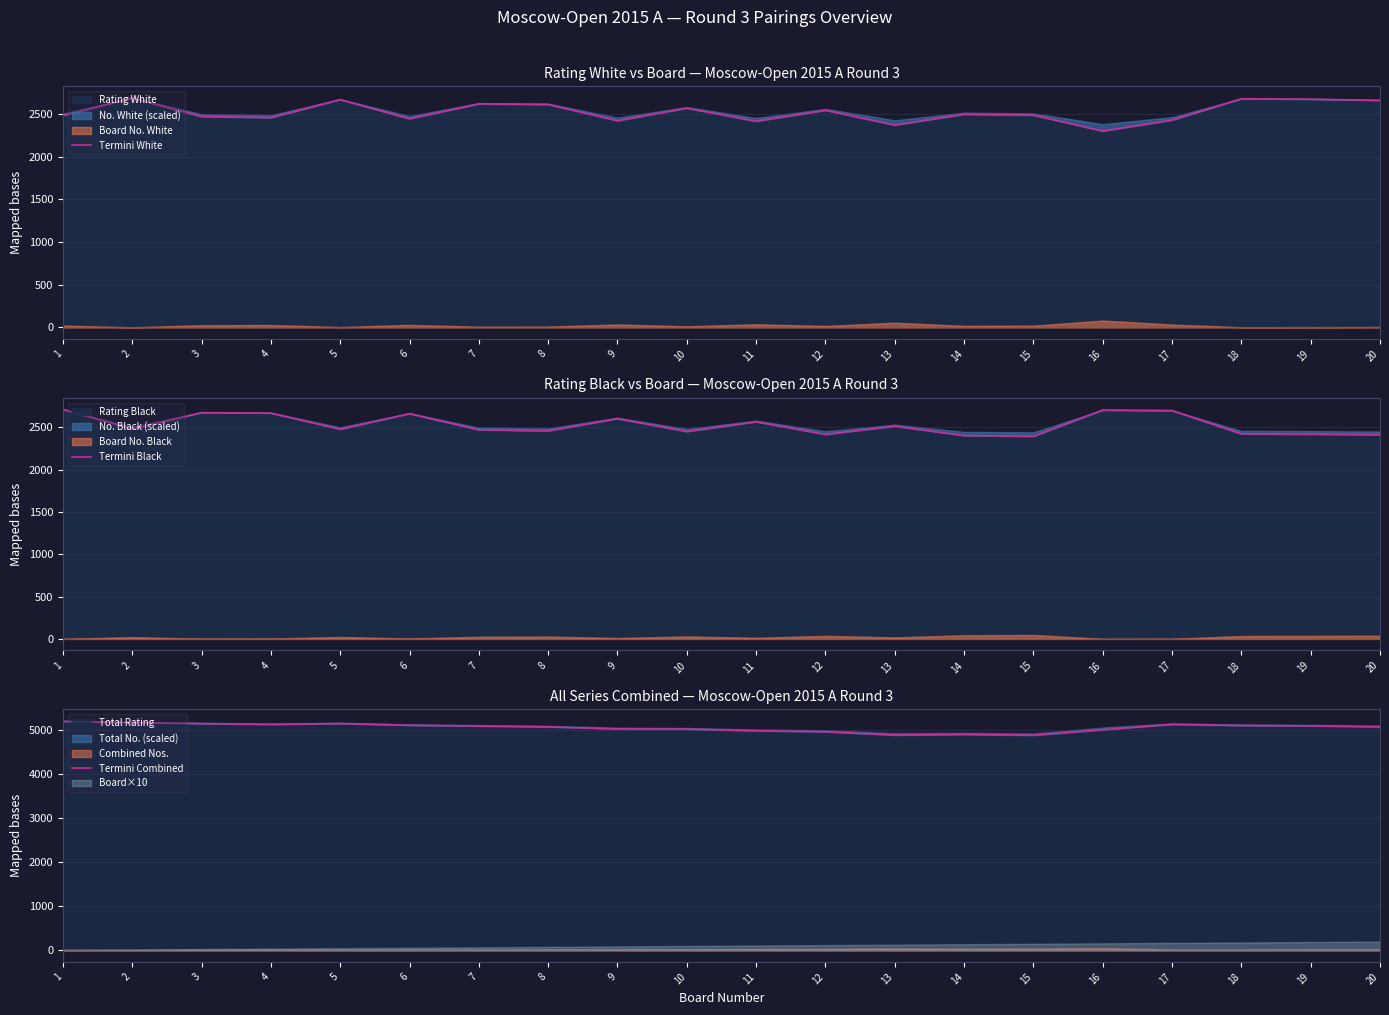

At which label does Termini Combined first exceed 5090?

1